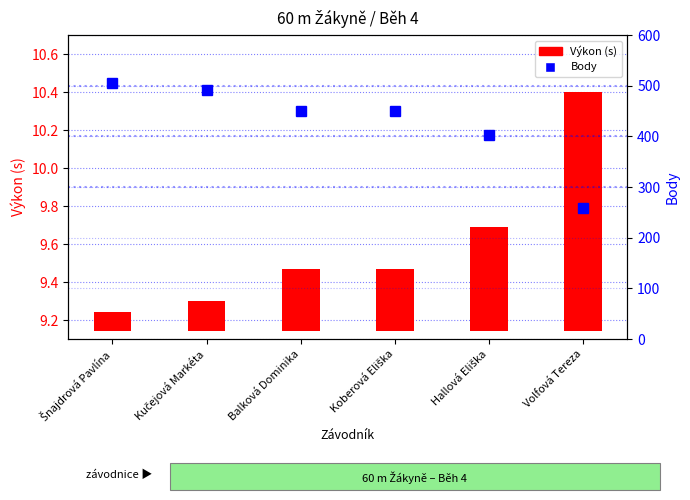

The Body series shows 402.0 at Hallová Eliška. True or false?

True